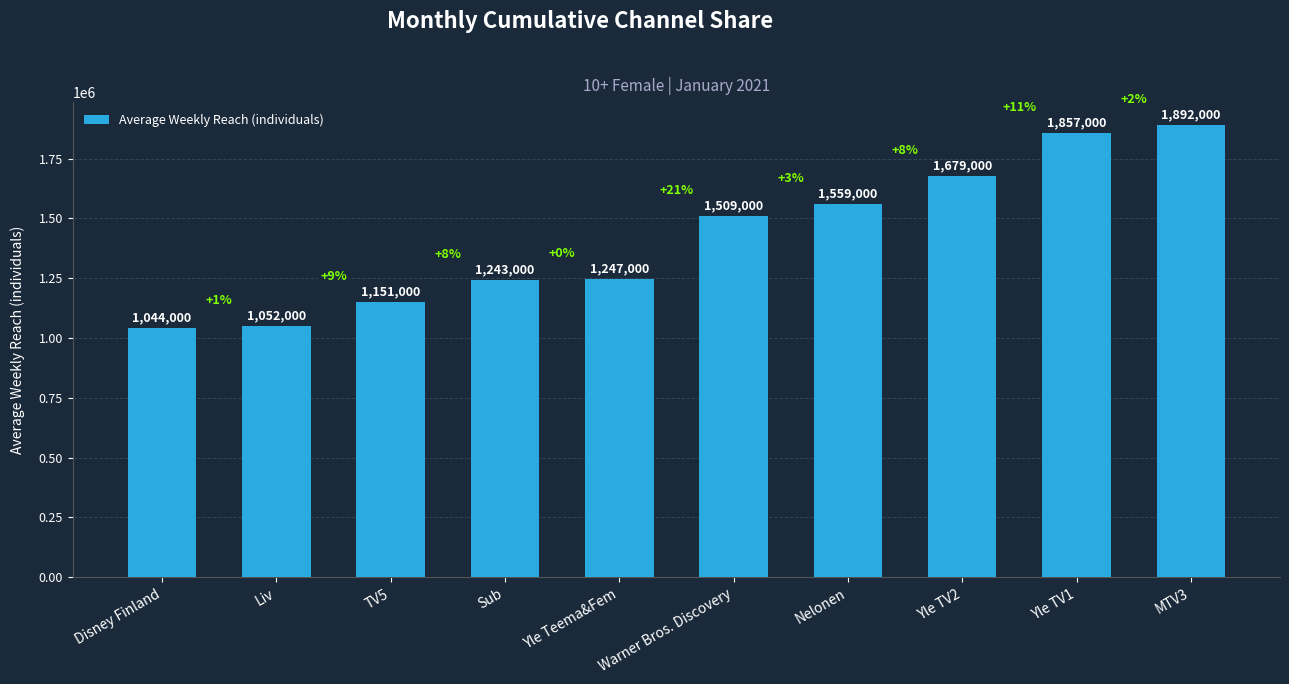

List the labels in order of value, smallest first.

Disney Finland, Liv, TV5, Sub, Yle Teema&Fem, Warner Bros. Discovery, Nelonen, Yle TV2, Yle TV1, MTV3